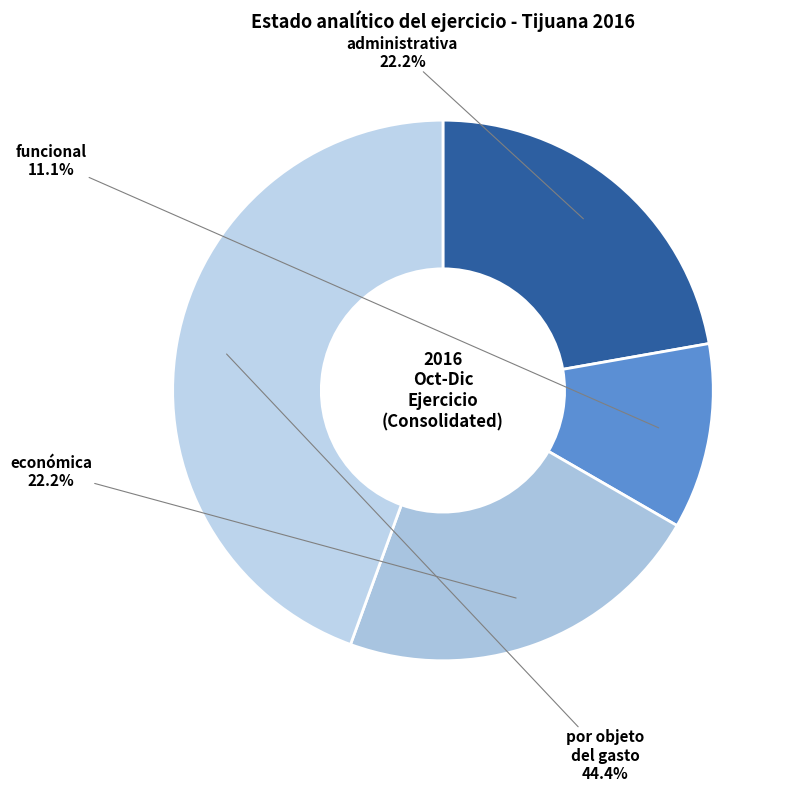

What portion of the pie excludes funcional?

88.9%